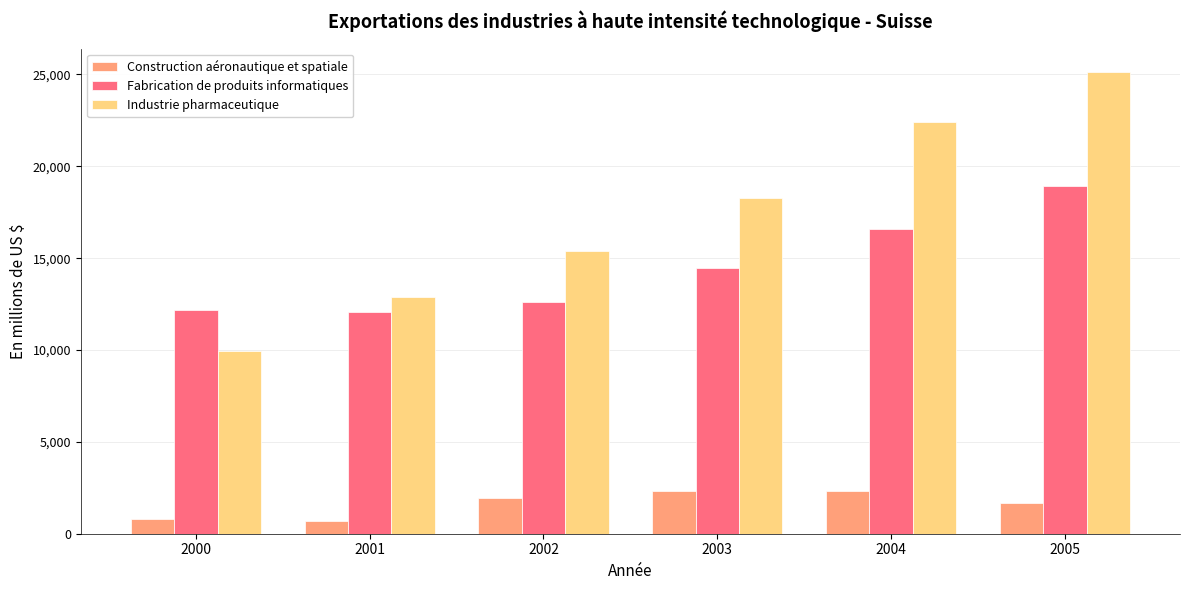

The Industrie pharmaceutique series shows 25154.8 at 2005. True or false?

True